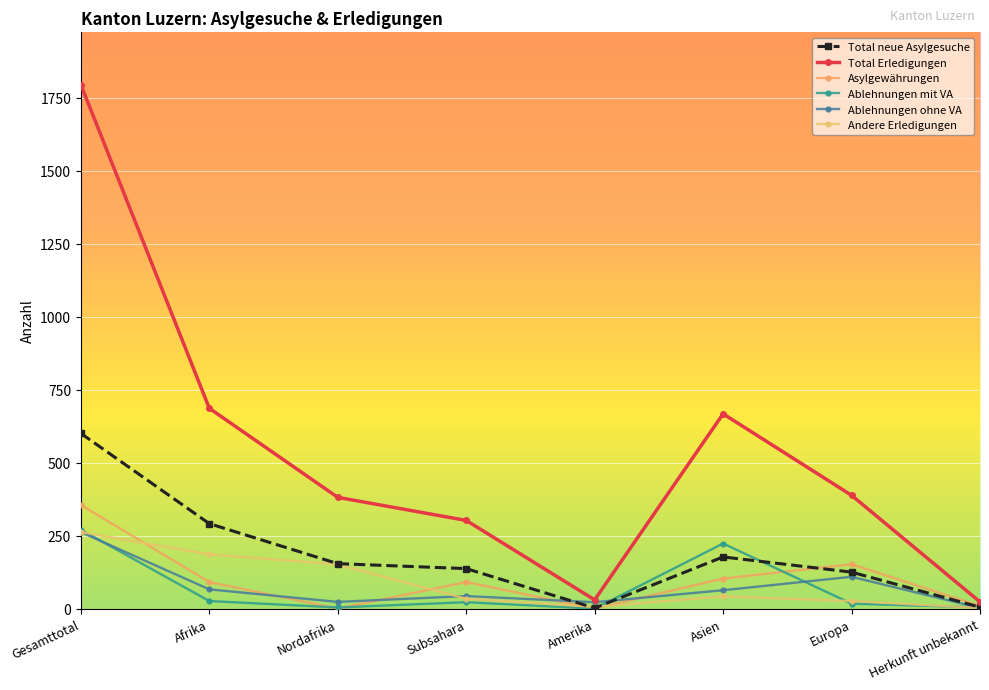

What position from the left is Asien?

6